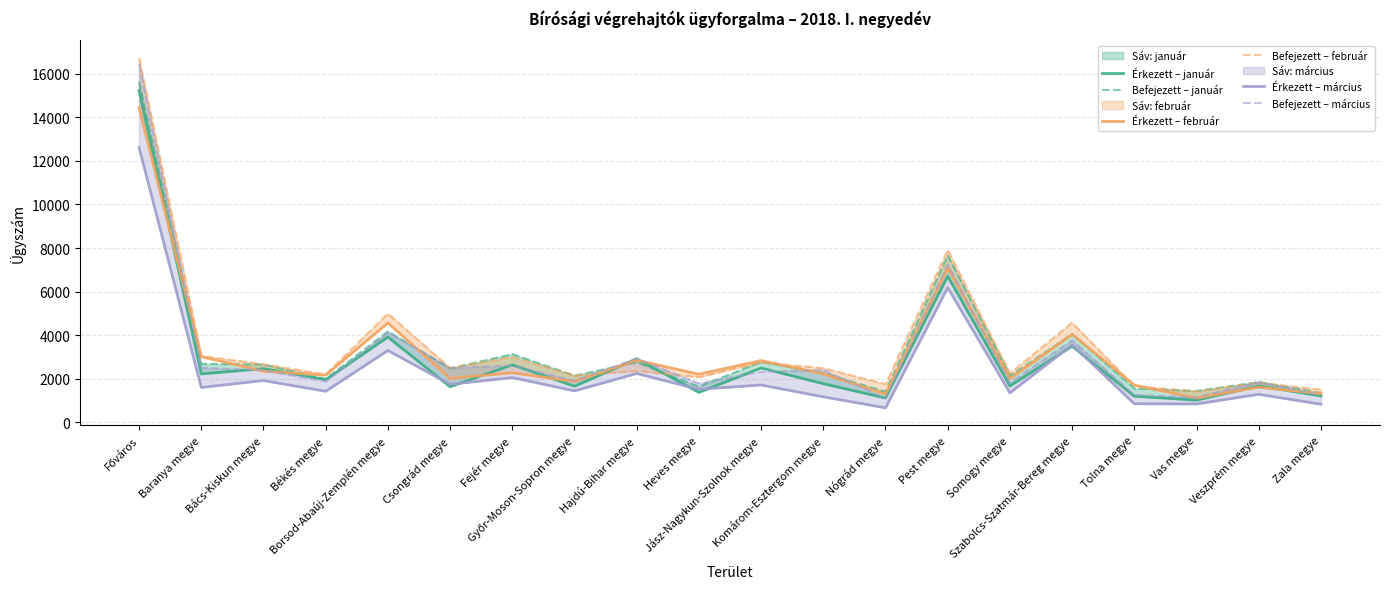

What is the spread (max minus min) of values at Komárom-Esztergom megye?

1317